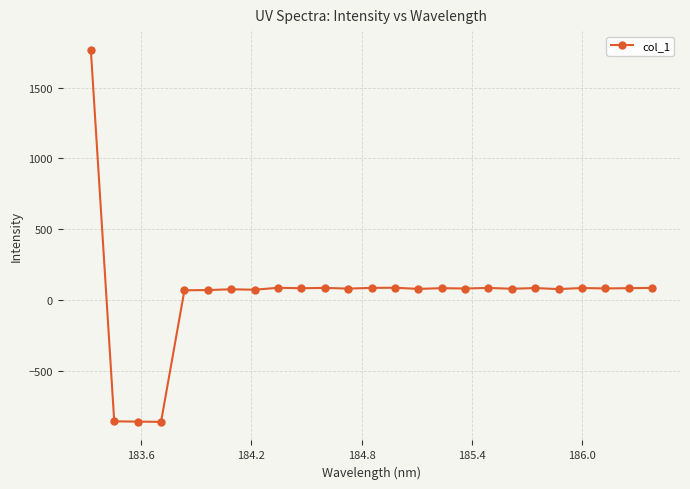

True or false: the data has more than 2 interior local peaks.

True